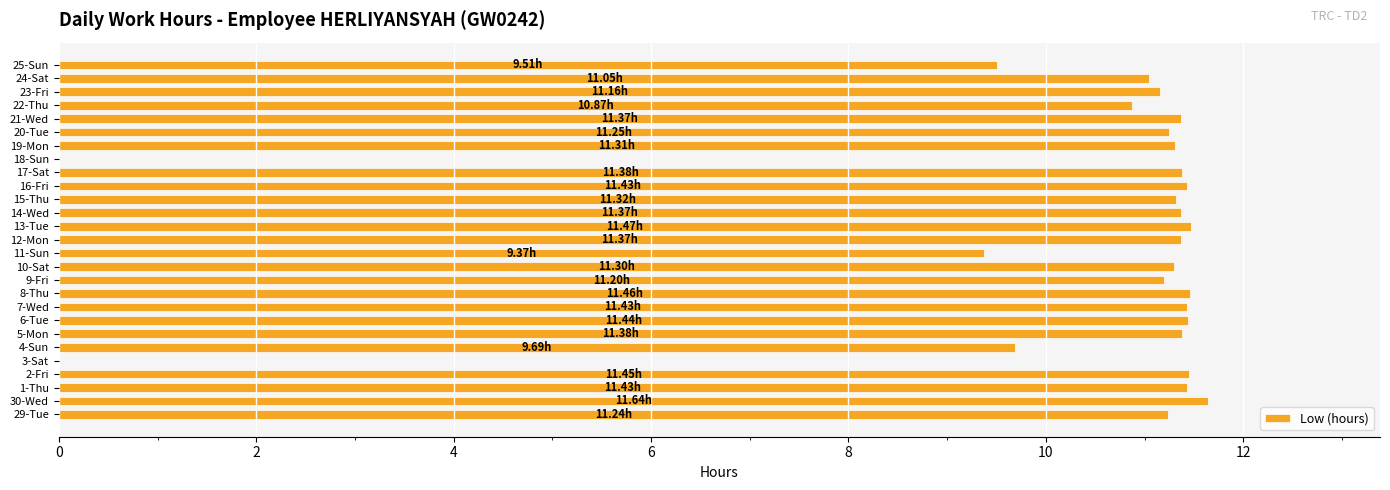

What is the change in value from 30-Wed to 23-Fri?

-0.5